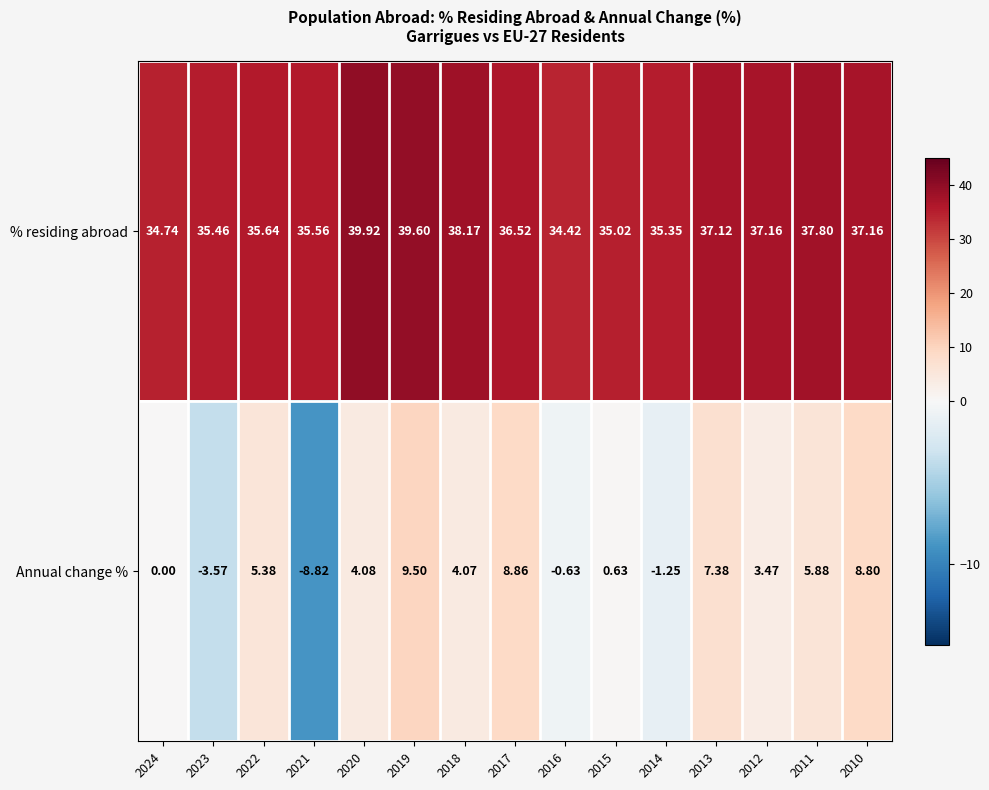

Rank the series by their average value, from highest to lowest.

% residing abroad, Annual change %